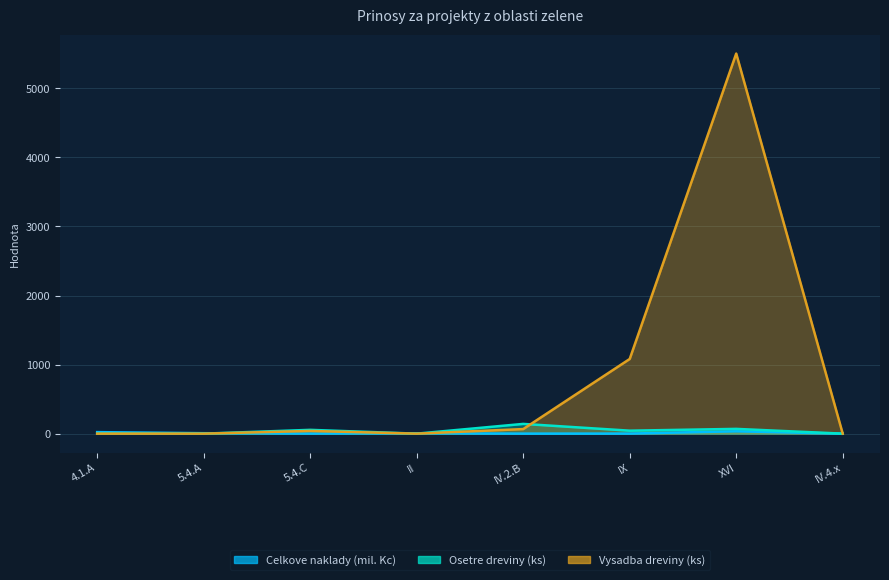

What are all the series names shown in the legend?

Celkove naklady (mil. Kc), Osetre dreviny (ks), Vysadba dreviny (ks)